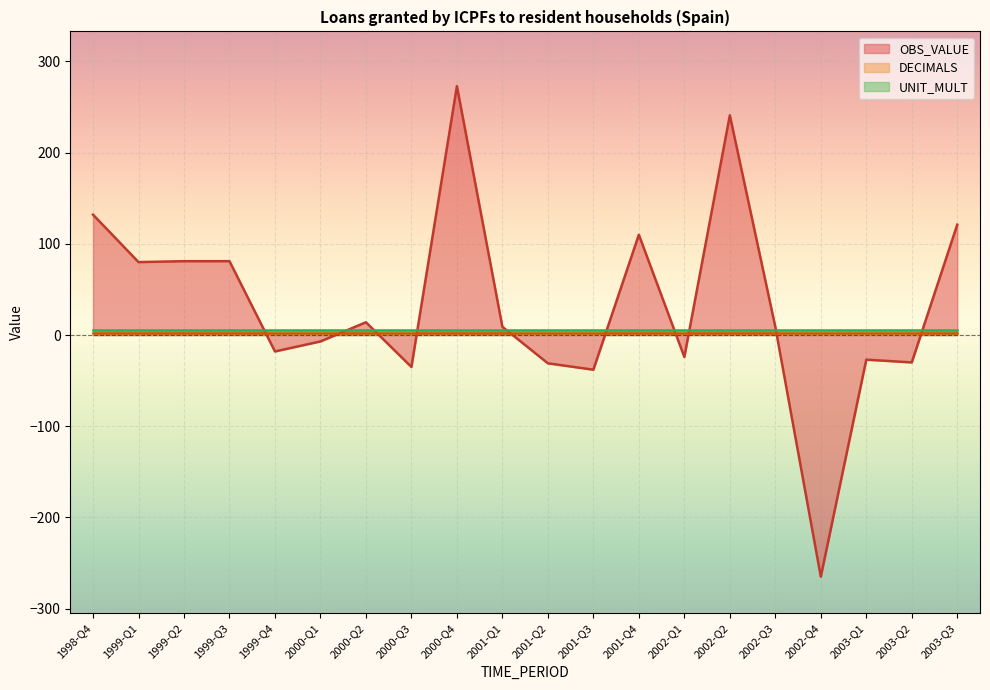

The value of OBS_VALUE at 2003-Q2 is -30. True or false?

True